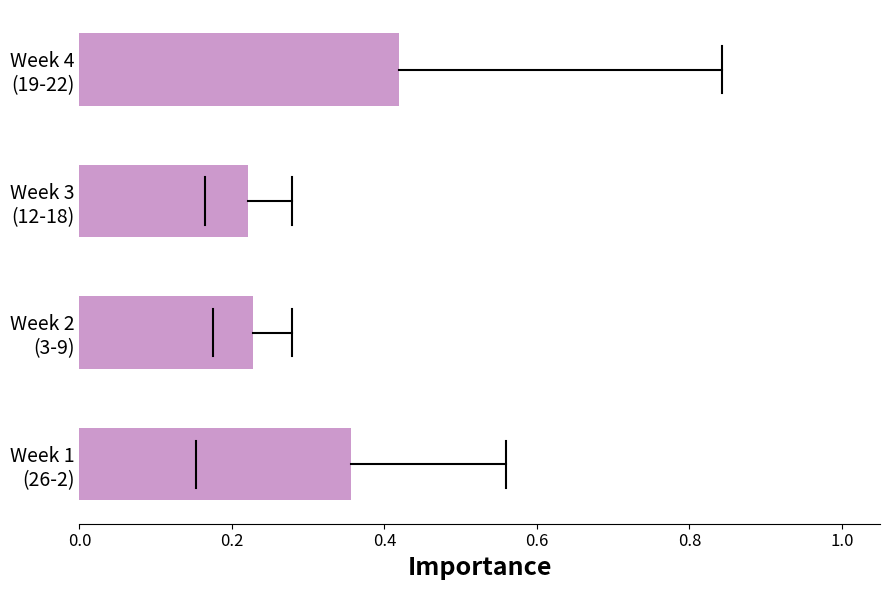

Count the values in the range 0 to 1.

4